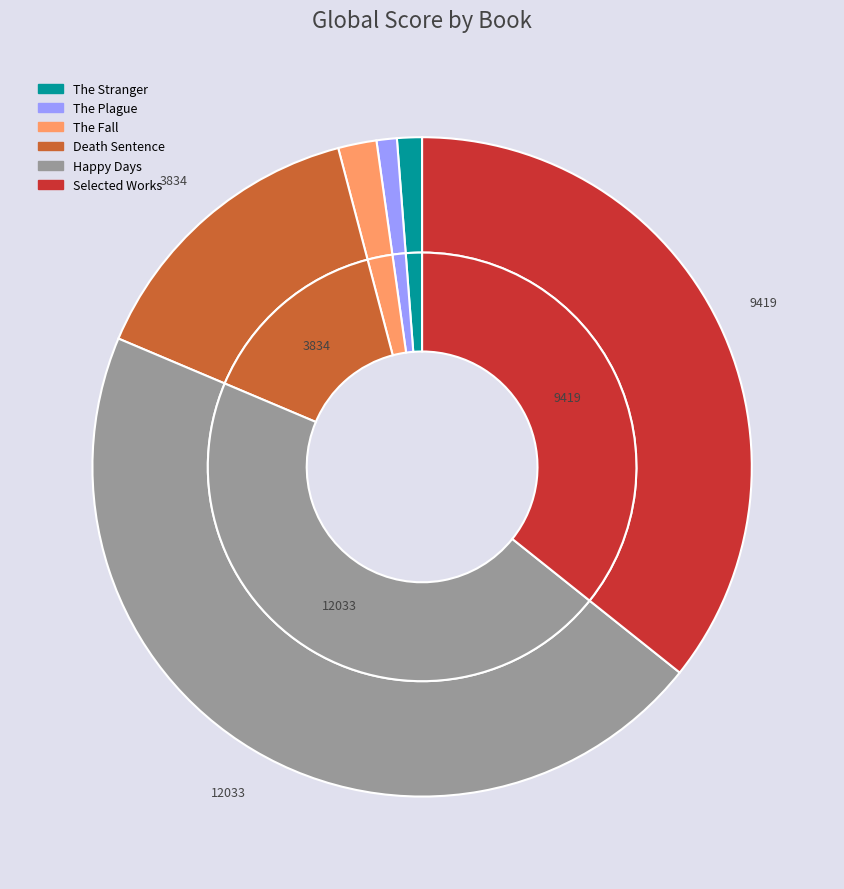

What percentage is NOT represented by Happy Days?

54.4%